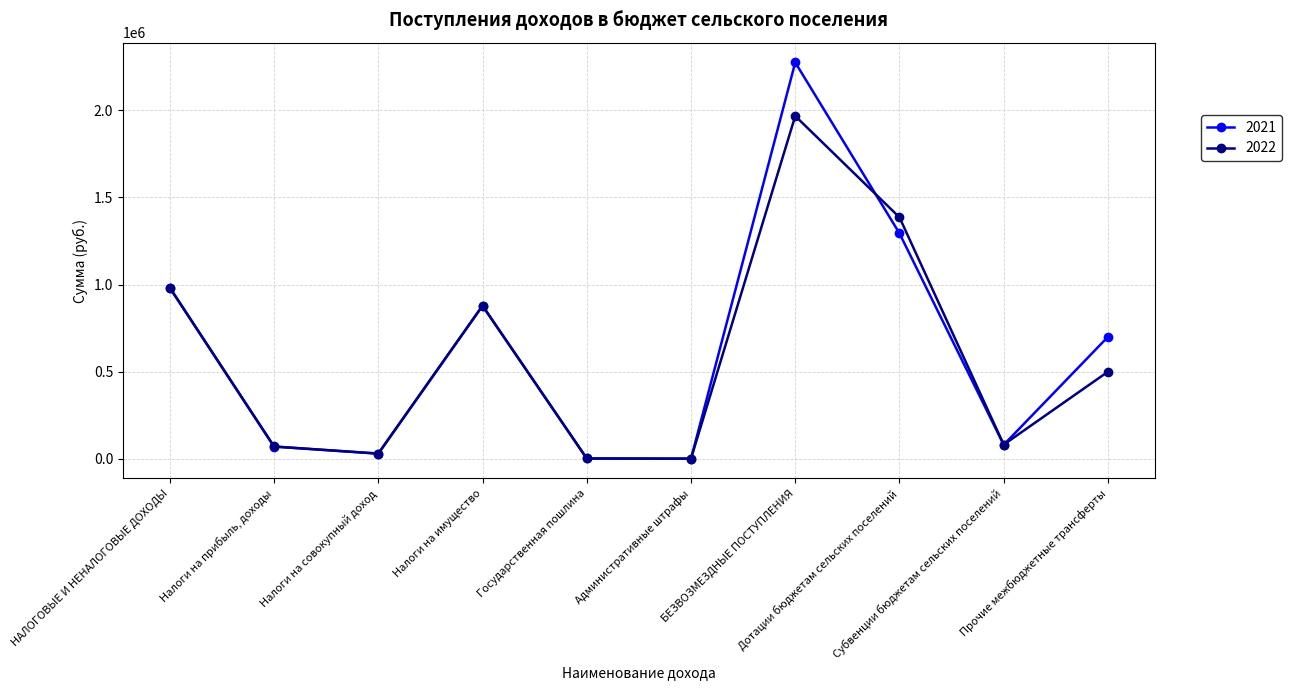

How many lines are shown in the chart?

2